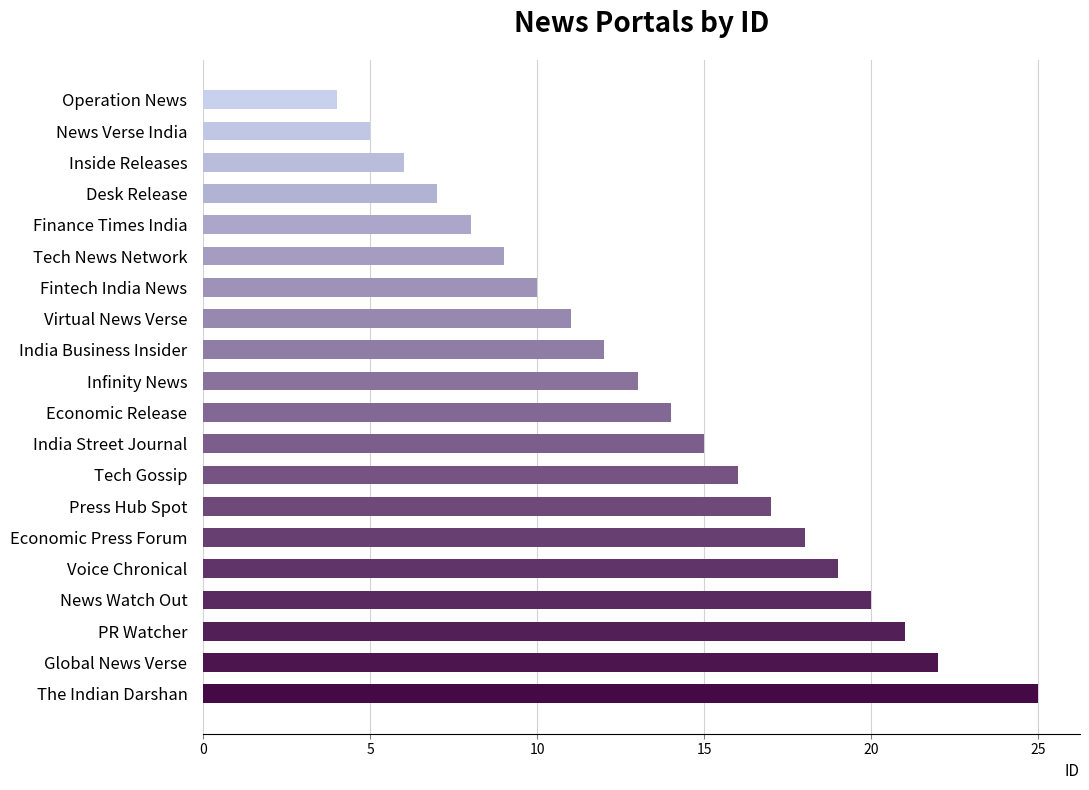

List the labels in order of value, largest first.

The Indian Darshan, Global News Verse, PR Watcher, News Watch Out, Voice Chronical, Economic Press Forum, Press Hub Spot, Tech Gossip, India Street Journal, Economic Release, Infinity News, India Business Insider, Virtual News Verse, Fintech India News, Tech News Network, Finance Times India, Desk Release, Inside Releases, News Verse India, Operation News